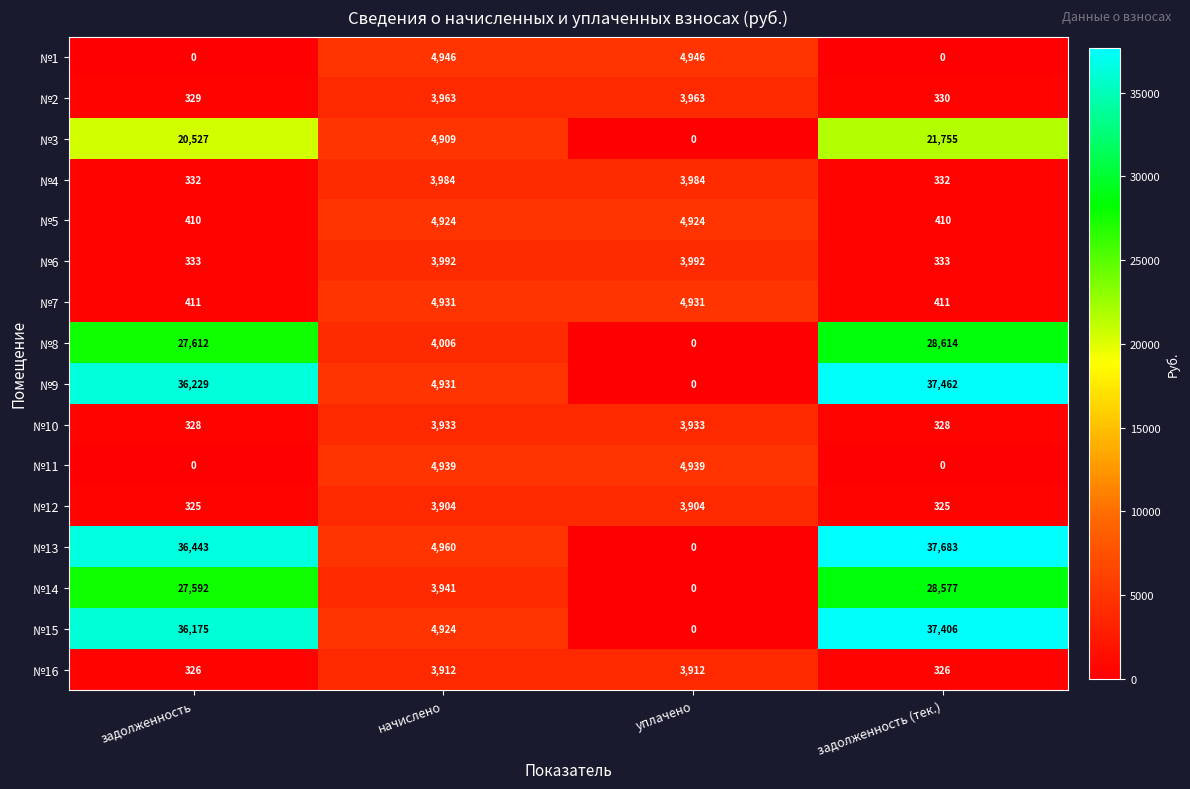

What is the difference between the maximum and minimum values in the №4 series?

3652